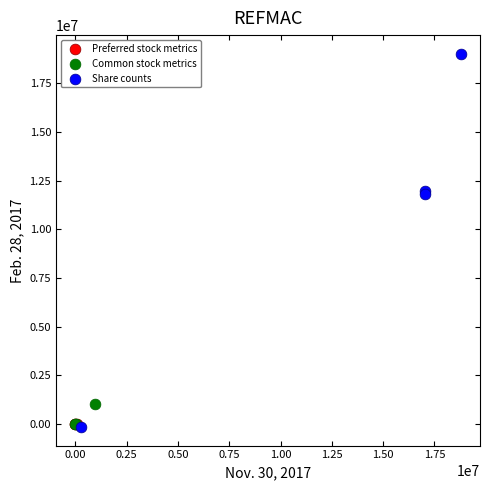

Which series has the largest Y range (max minus min)?

Share counts